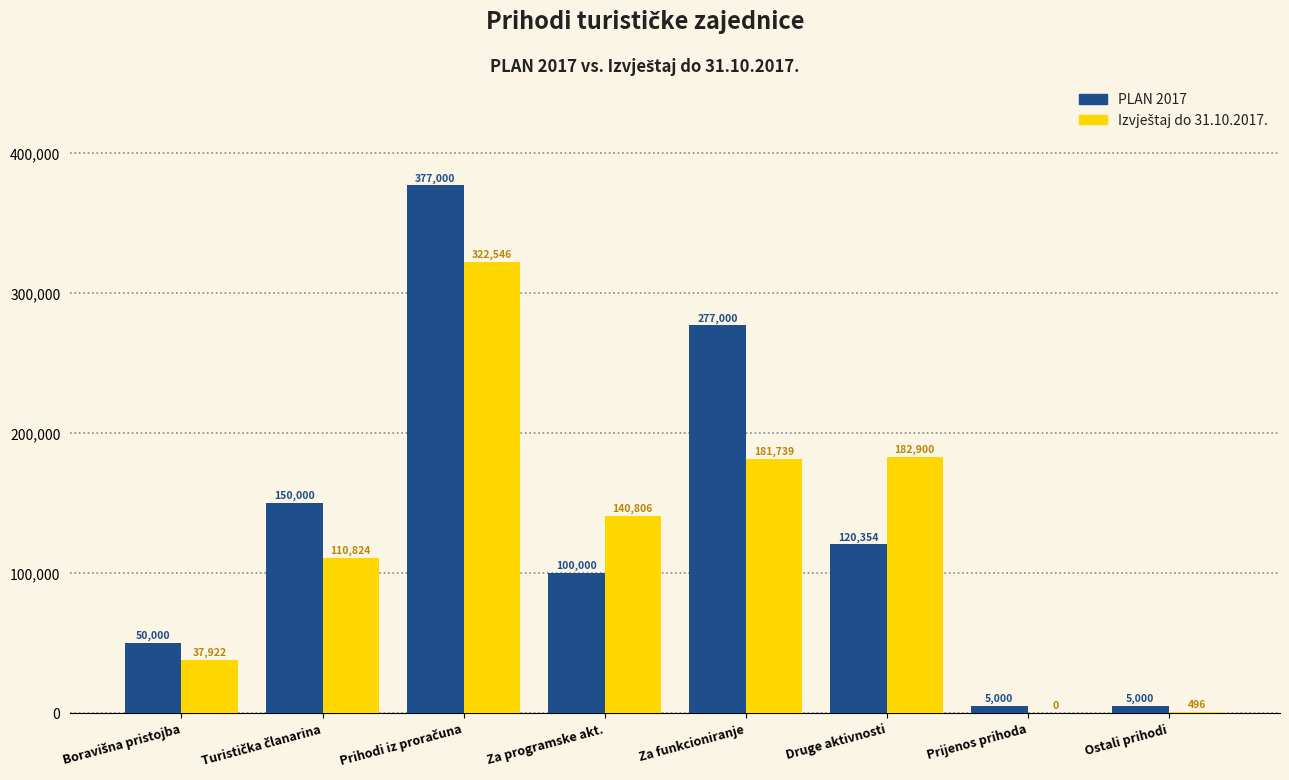

What is the total value across all series at Za funkcioniranje?

458740.0